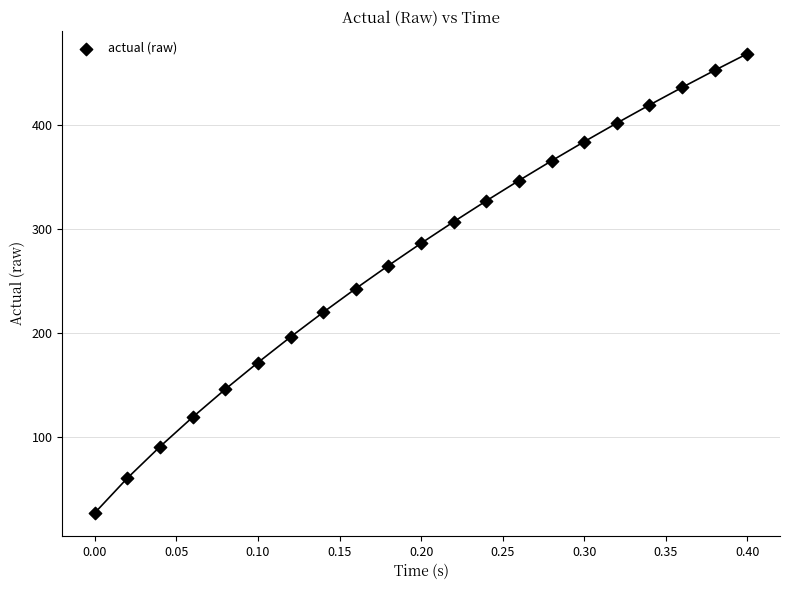

What is the range of Y values (max minus min)?

441.9